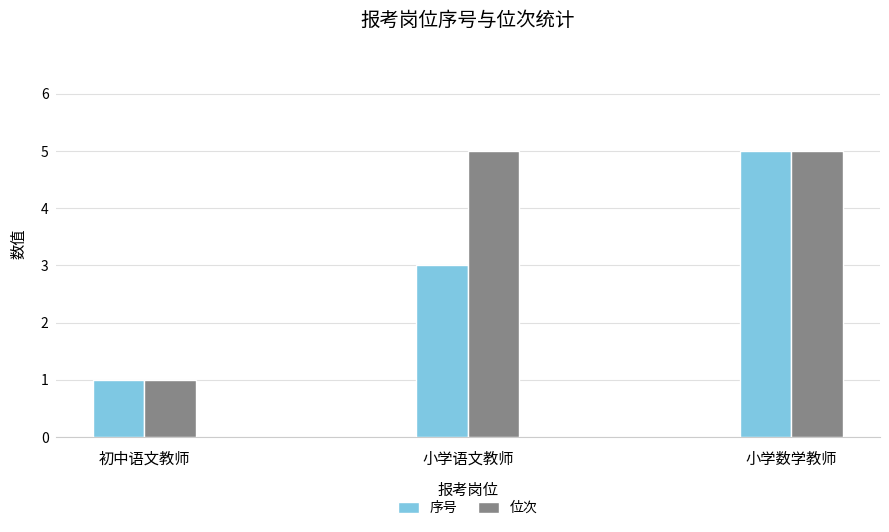

What is the smallest value displayed?

1